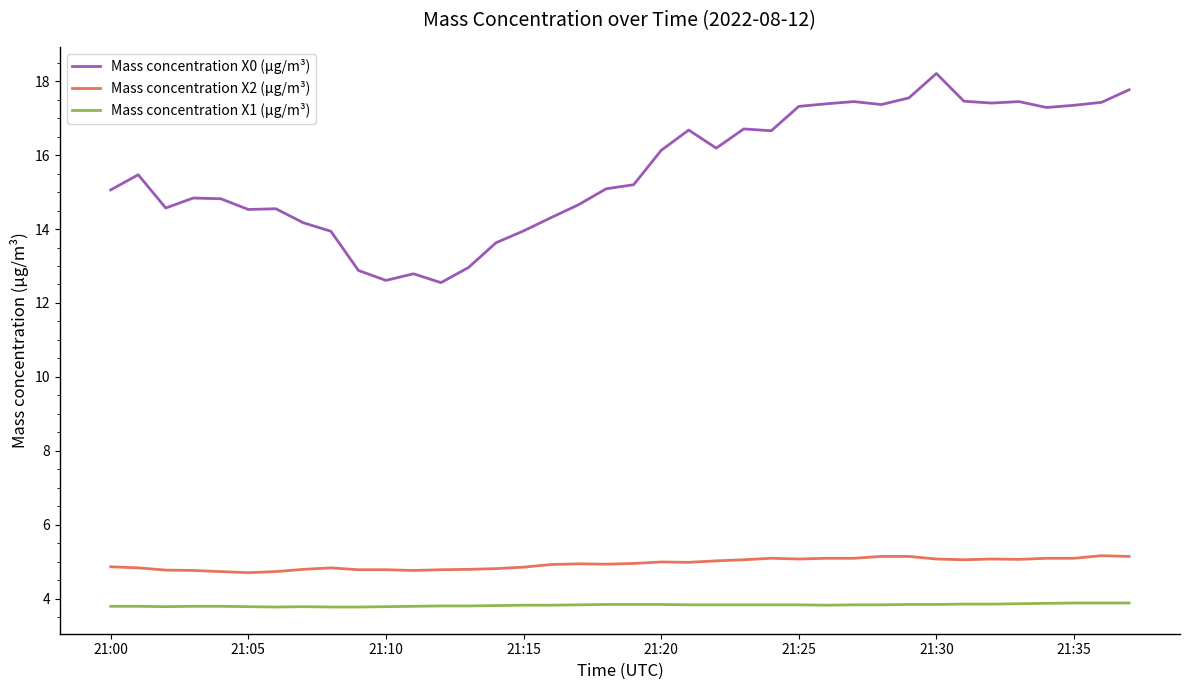

Rank the series by their maximum value, from lowest to highest.

Mass concentration X1 (μg/m³), Mass concentration X2 (μg/m³), Mass concentration X0 (μg/m³)